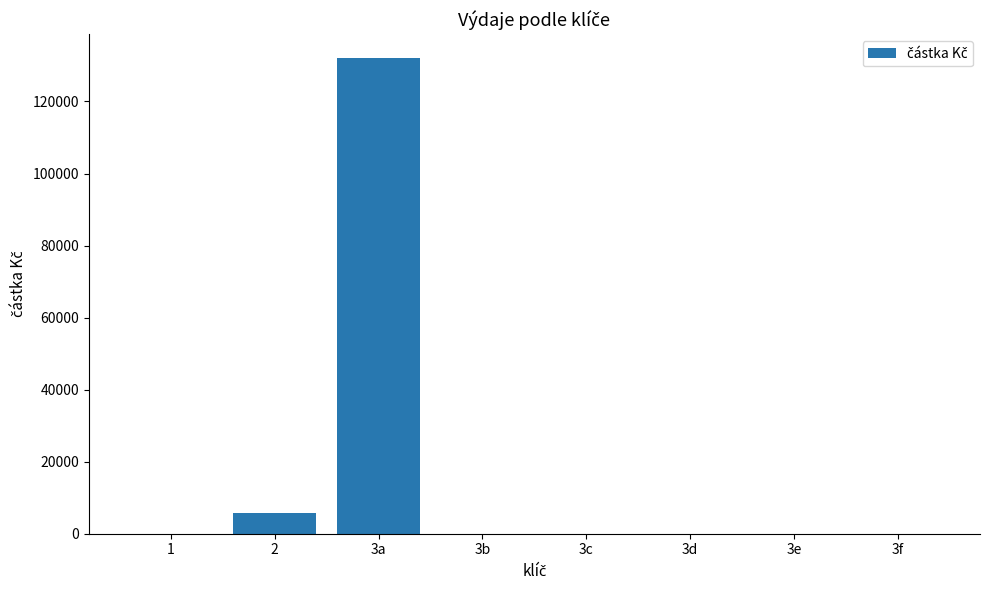

Which has a higher value, 1 or 3a?

3a